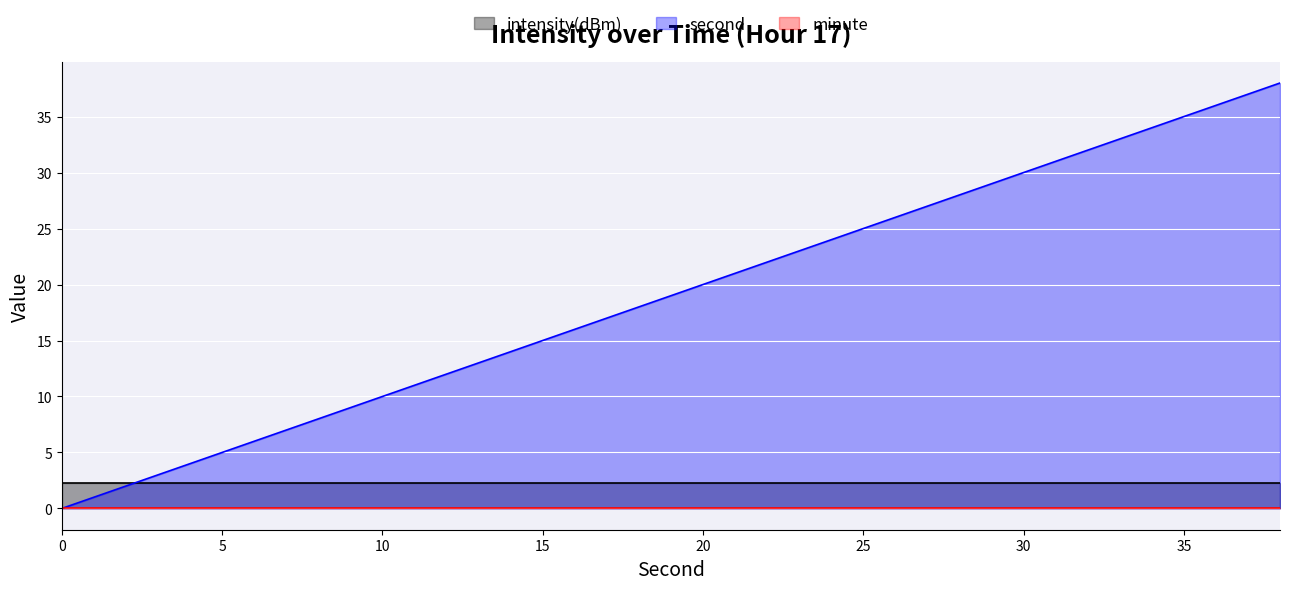

Does the chart display data point markers on the line(s)?

No